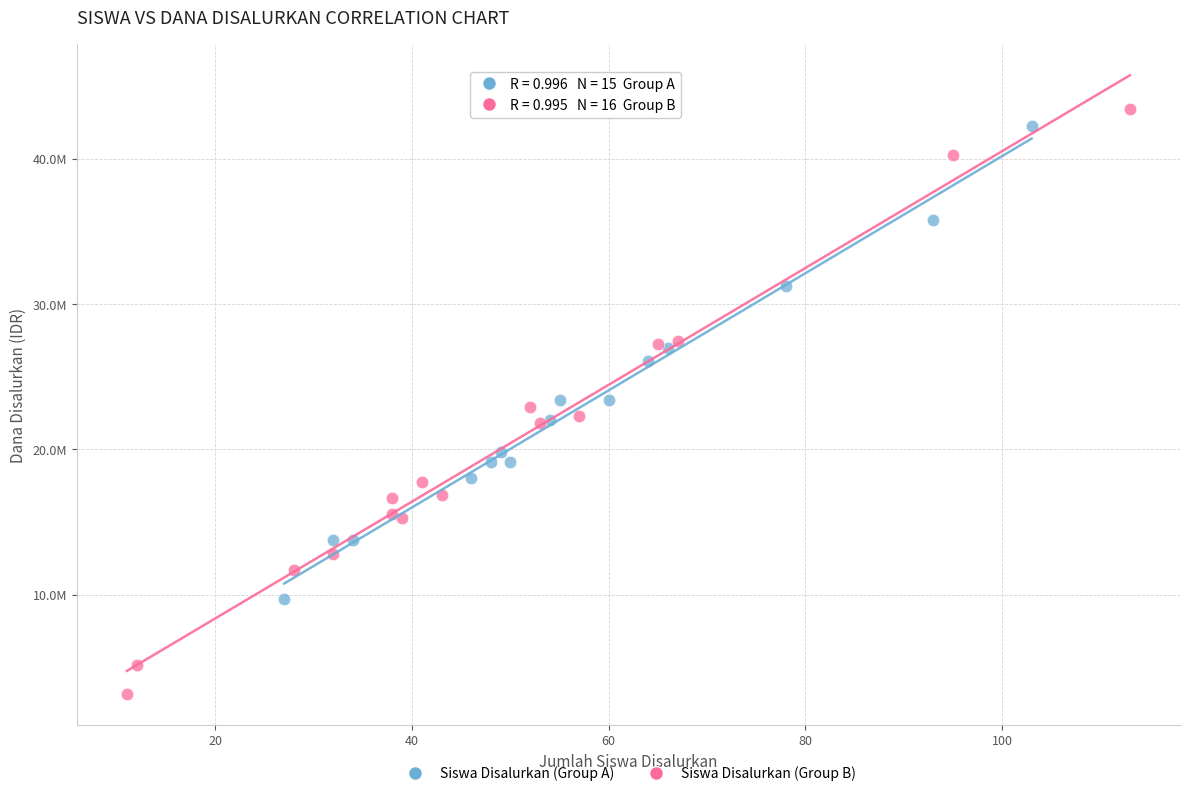

What are all the series names shown in the legend?

Siswa Disalurkan (Group A), Siswa Disalurkan (Group B)